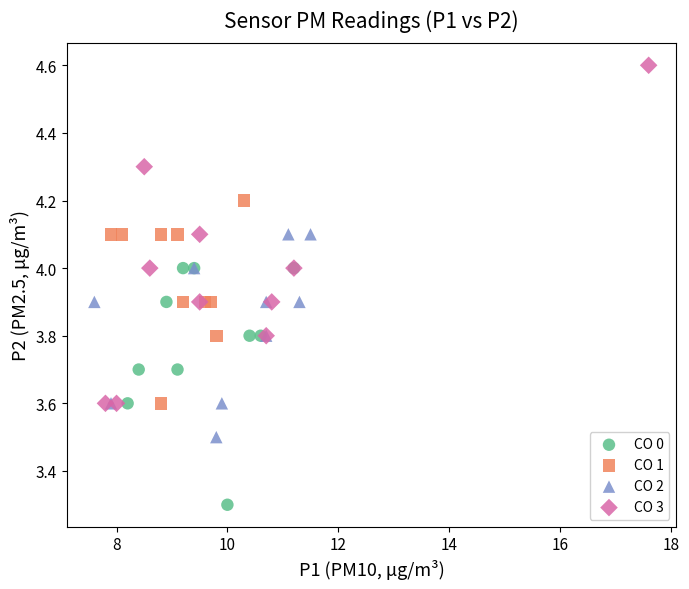

Which series has the widest spread of Y values?

CO 3